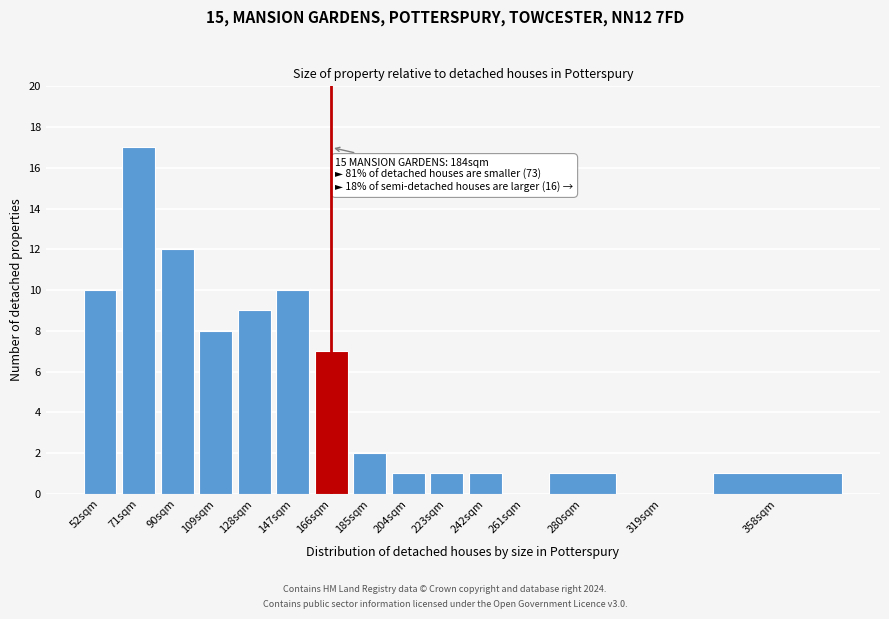

Reading left to right, what are all the values shown in this chart?

52sqm=10	71sqm=17	90sqm=12	109sqm=8	128sqm=9	147sqm=10	166sqm=7	185sqm=2	204sqm=1	223sqm=1	242sqm=1	261sqm=0	280sqm=1	319sqm=0	358sqm=1